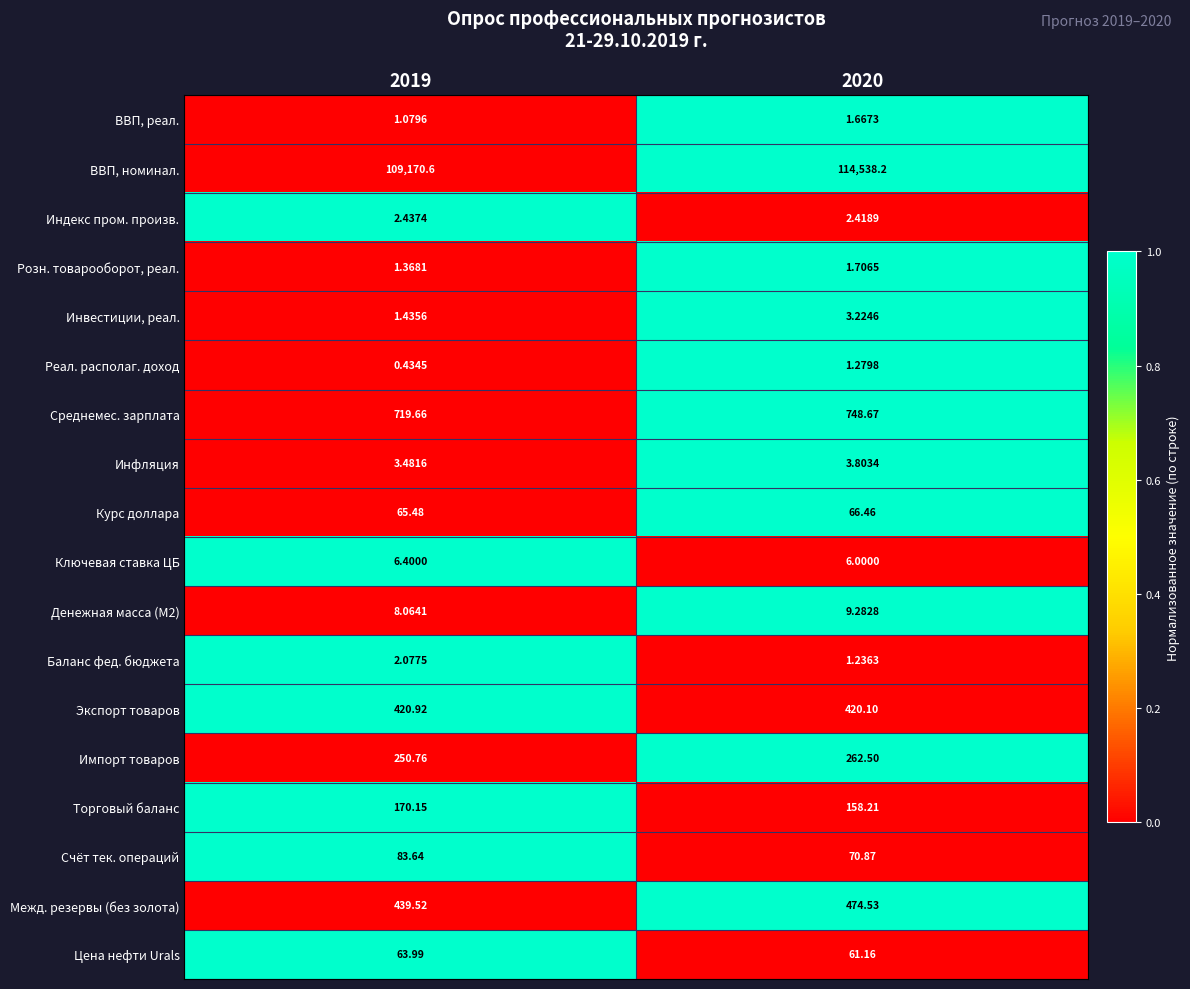

Rank the series by their maximum value, from highest to lowest.

ВВП, номинал., Среднемес. зарплата, Межд. резервы (без золота), Экспорт товаров, Импорт товаров, Торговый баланс, Счёт тек. операций, Курс доллара, Цена нефти Urals, Денежная масса (M2), Ключевая ставка ЦБ, Инфляция, Инвестиции, реал., Индекс пром. произв., Баланс фед. бюджета, Розн. товарооборот, реал., ВВП, реал., Реал. располаг. доход